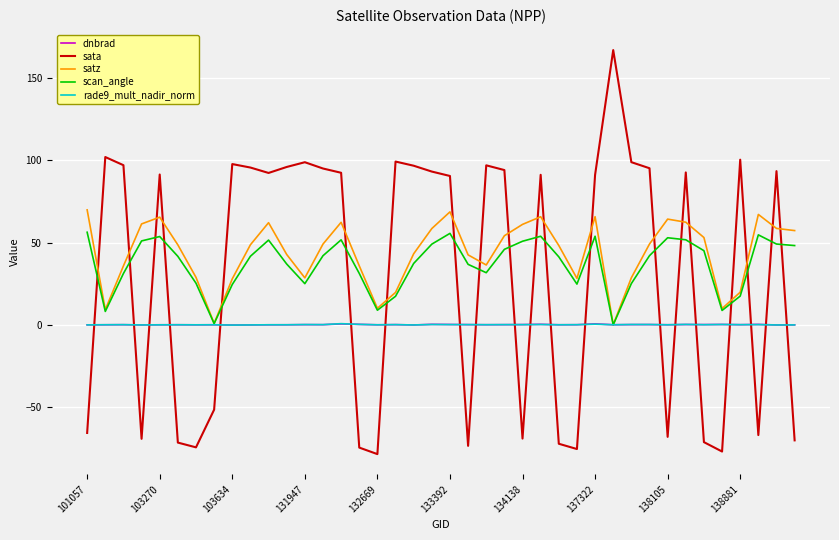

What is the highest value of the scan_angle series?

56.2